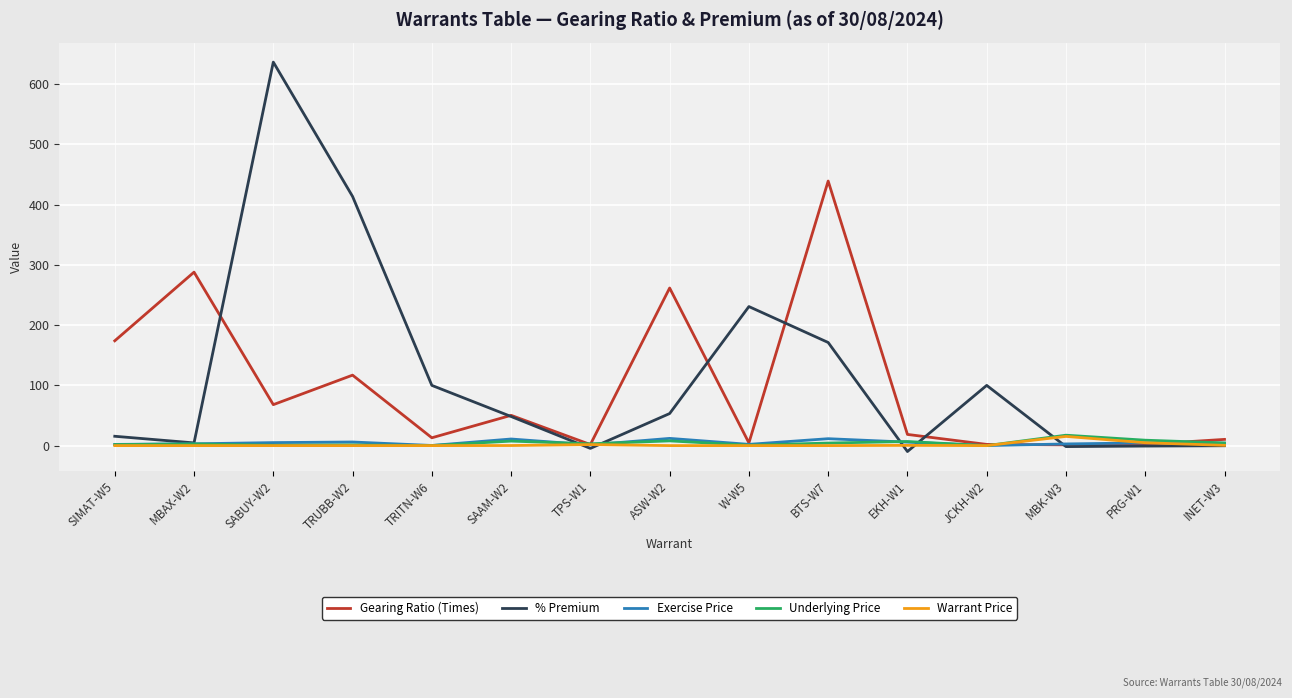

What are all the series names shown in the legend?

Gearing Ratio (Times), % Premium, Exercise Price, Underlying Price, Warrant Price